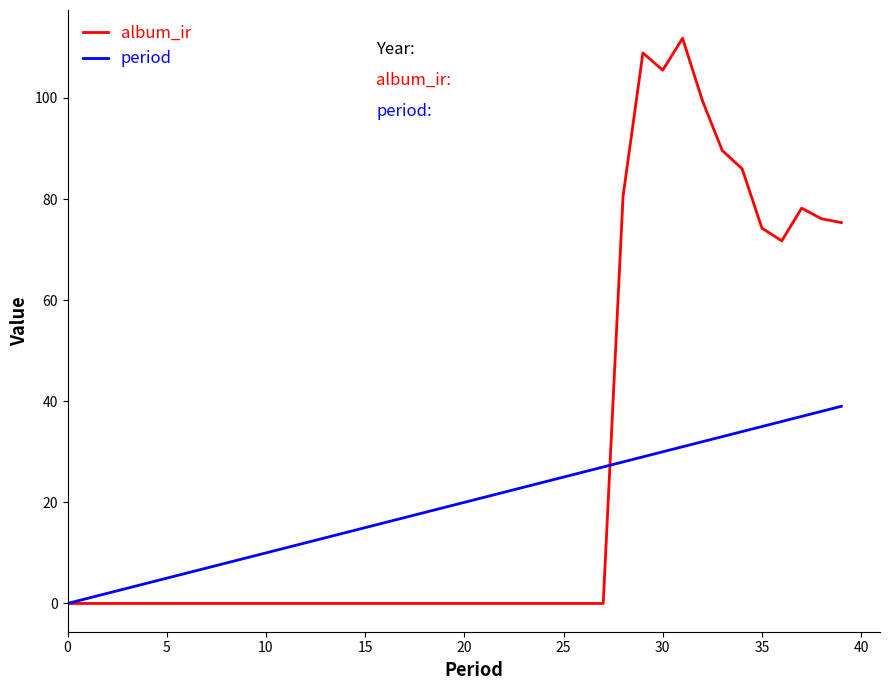

List the series in order of their peak value, highest first.

album_ir, period